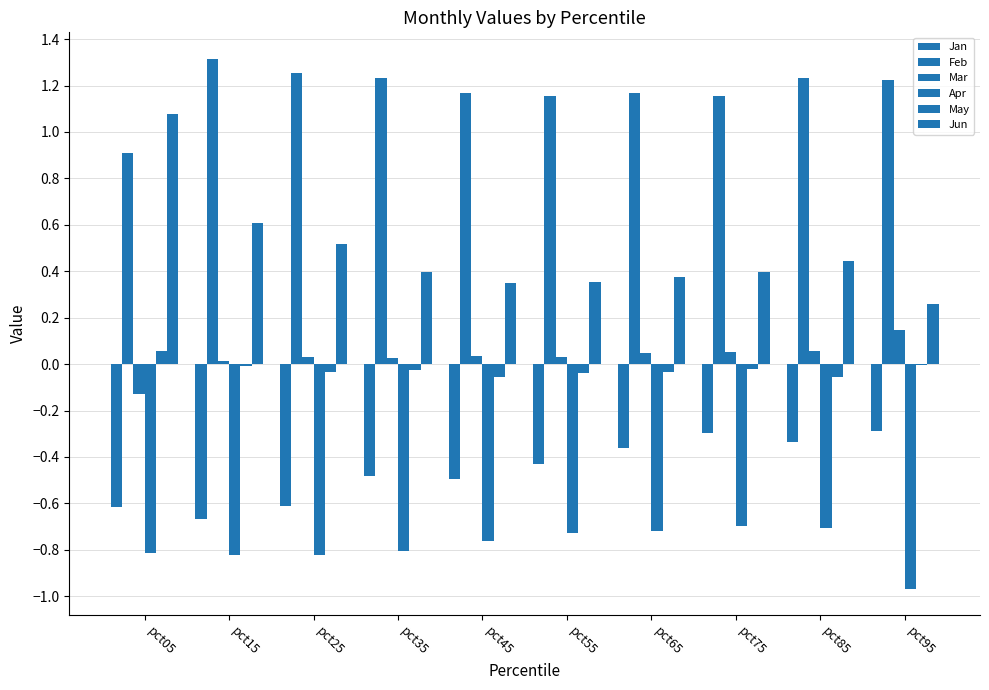

What is the difference between the highest and lowest values at pct95?

2.2